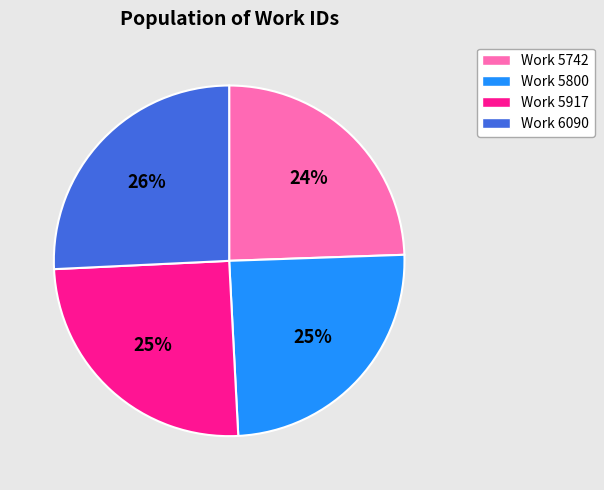

Is there any slice that represents more than half of the pie?

No